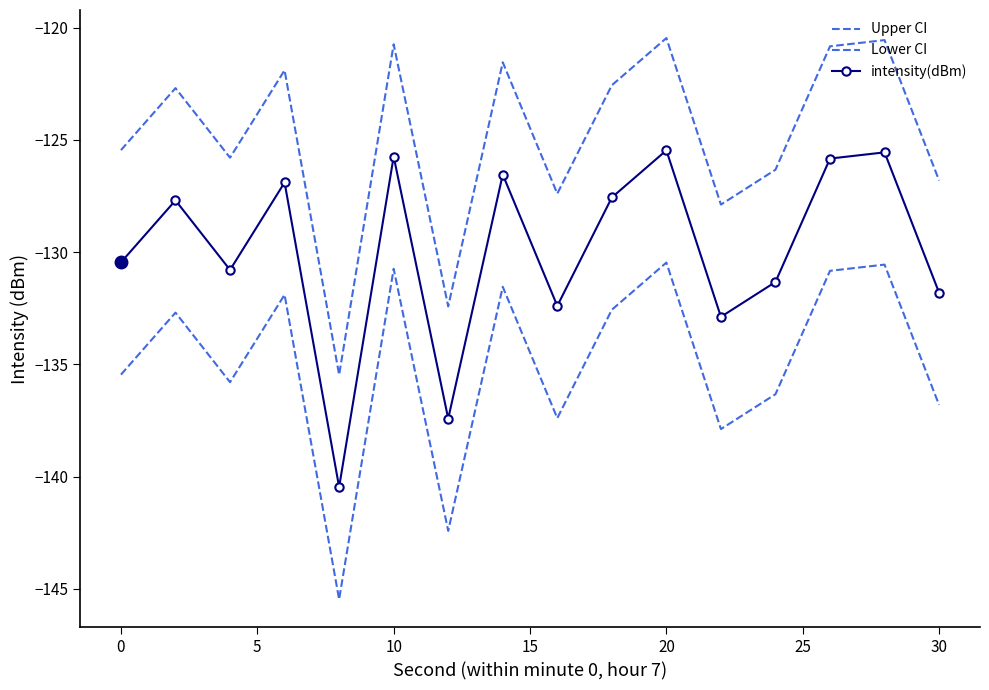

How many interior local peaks does the Lower CI series have?

6